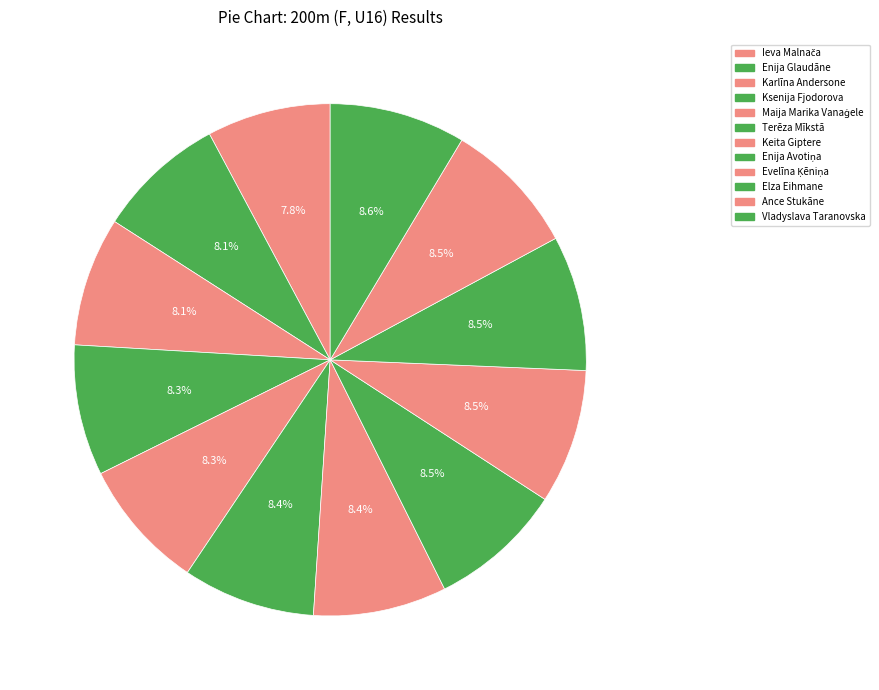

Count the number of slices in the pie.

12